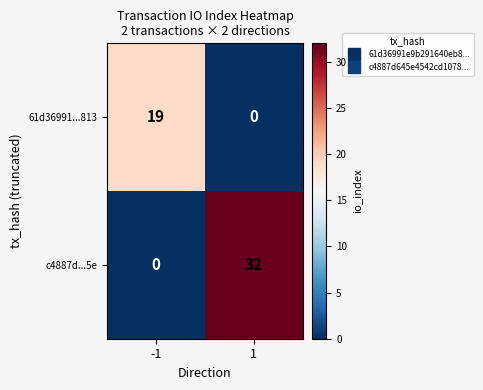

At which category is the sum across all series the highest?

1